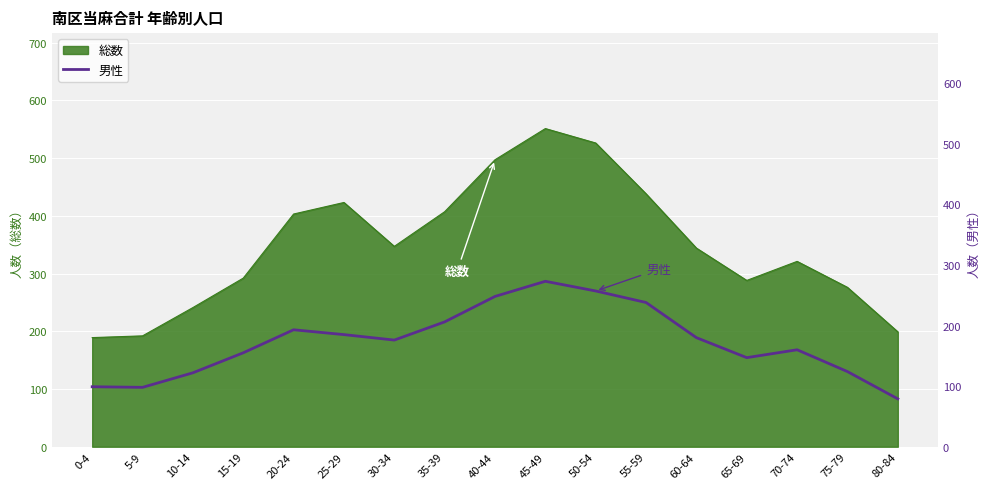

The chart shows a value of 40 at 60-64. True or false?

False